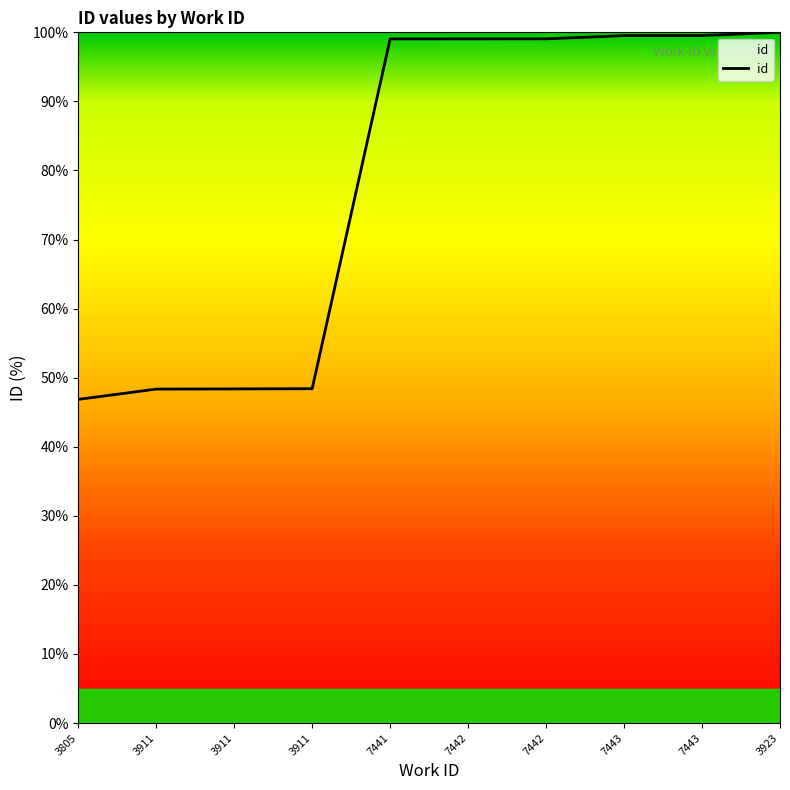

How many lines are shown in the chart?

1